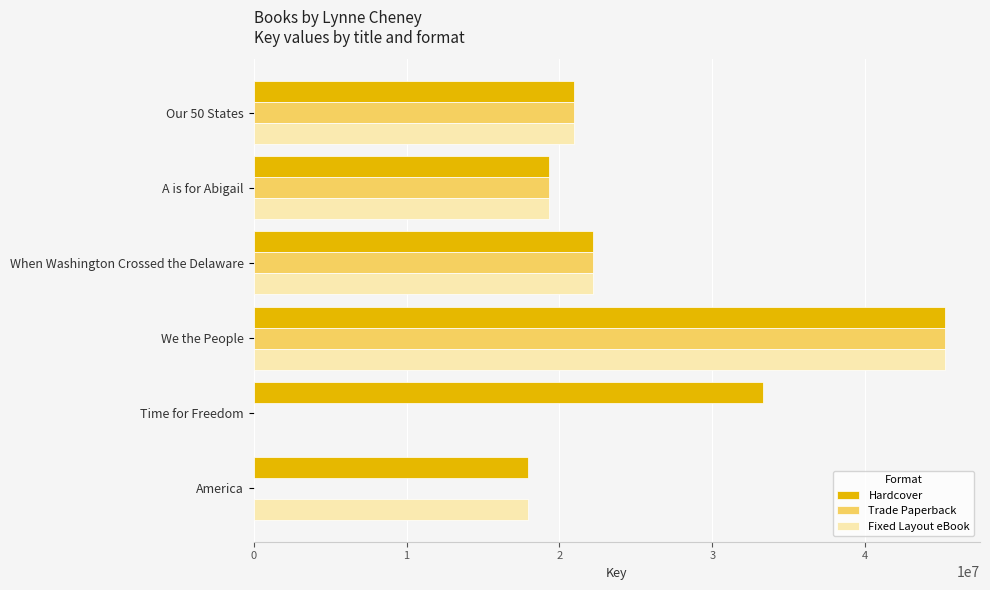

What is the sum of the Trade Paperback values at We the People and When Washington Crossed the Delaware?

67437519